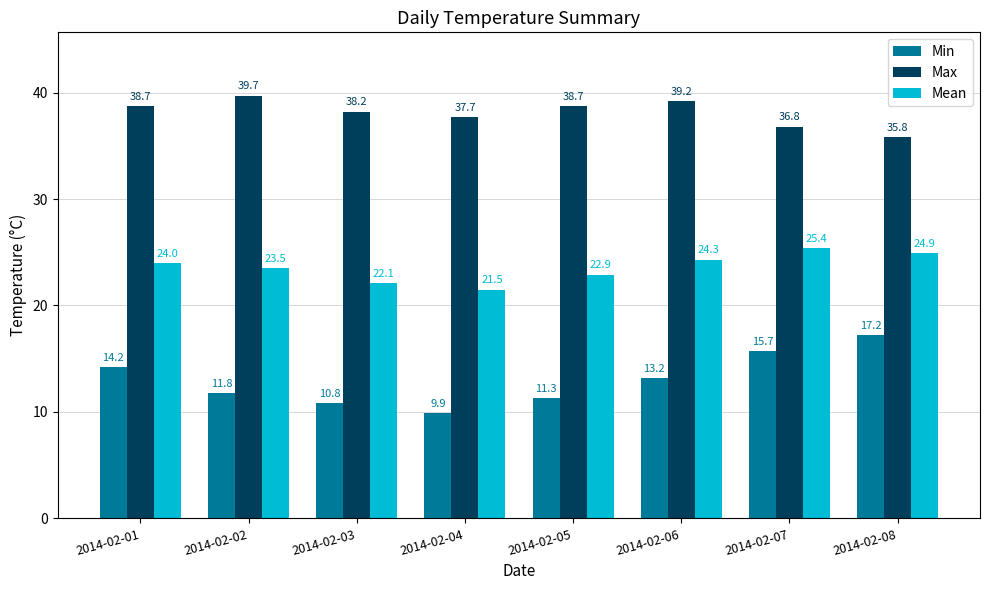

The Mean series shows 24.3 at 2014-02-06. True or false?

True